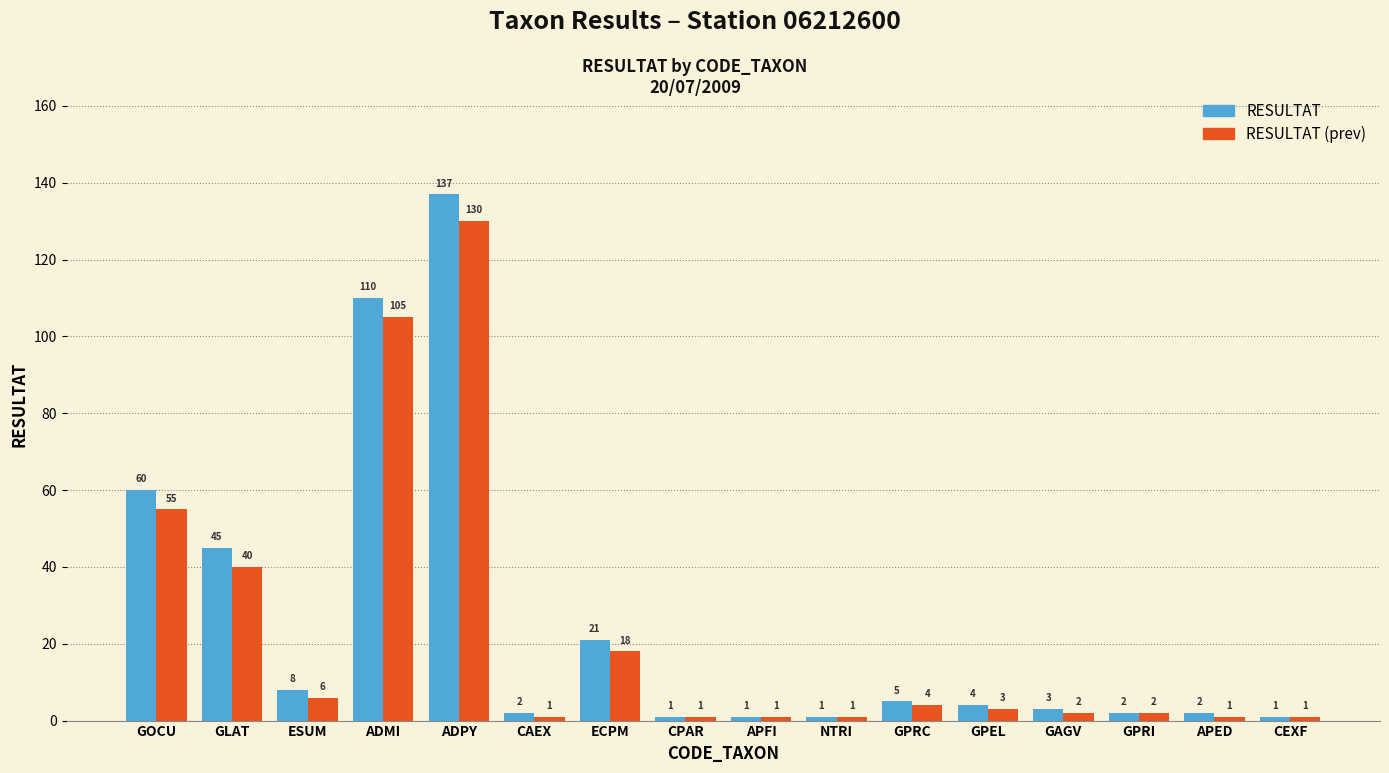

Reading left to right, list all the values displayed in this chart.

RESULTAT: 60	45	8	110	137	2	21	1	1	1	5	4	3	2	2	1
RESULTAT (prev): 55	40	6	105	130	1	18	1	1	1	4	3	2	2	1	1